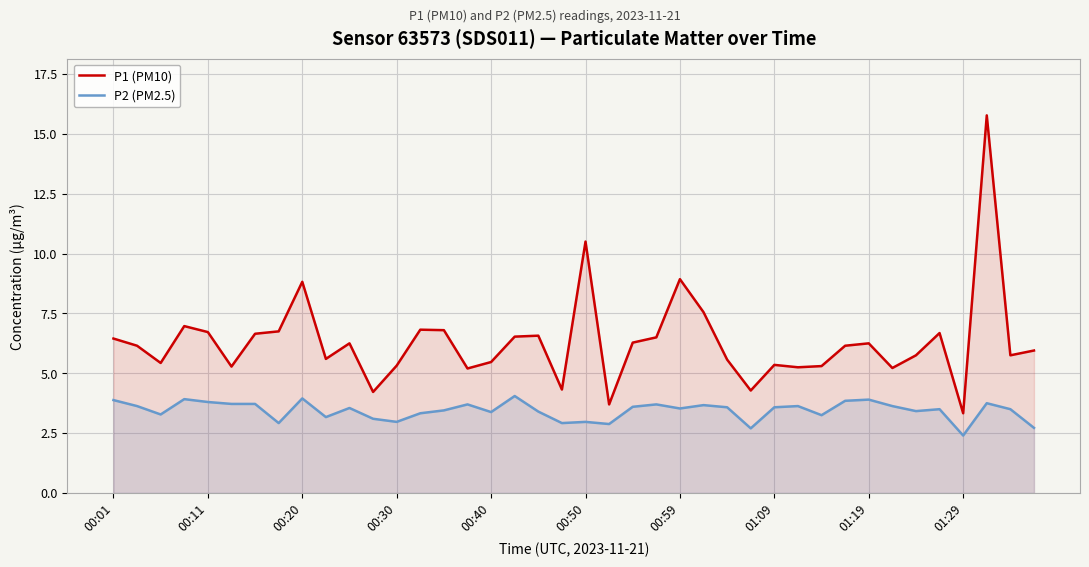

True or false: P1 (PM10) and P2 (PM2.5) cross at least once.

False